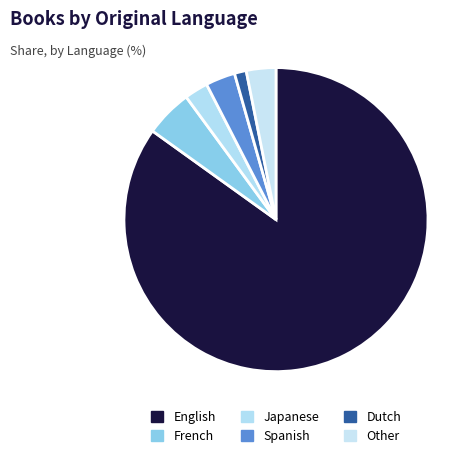

What is the smallest slice in the pie chart?

Dutch